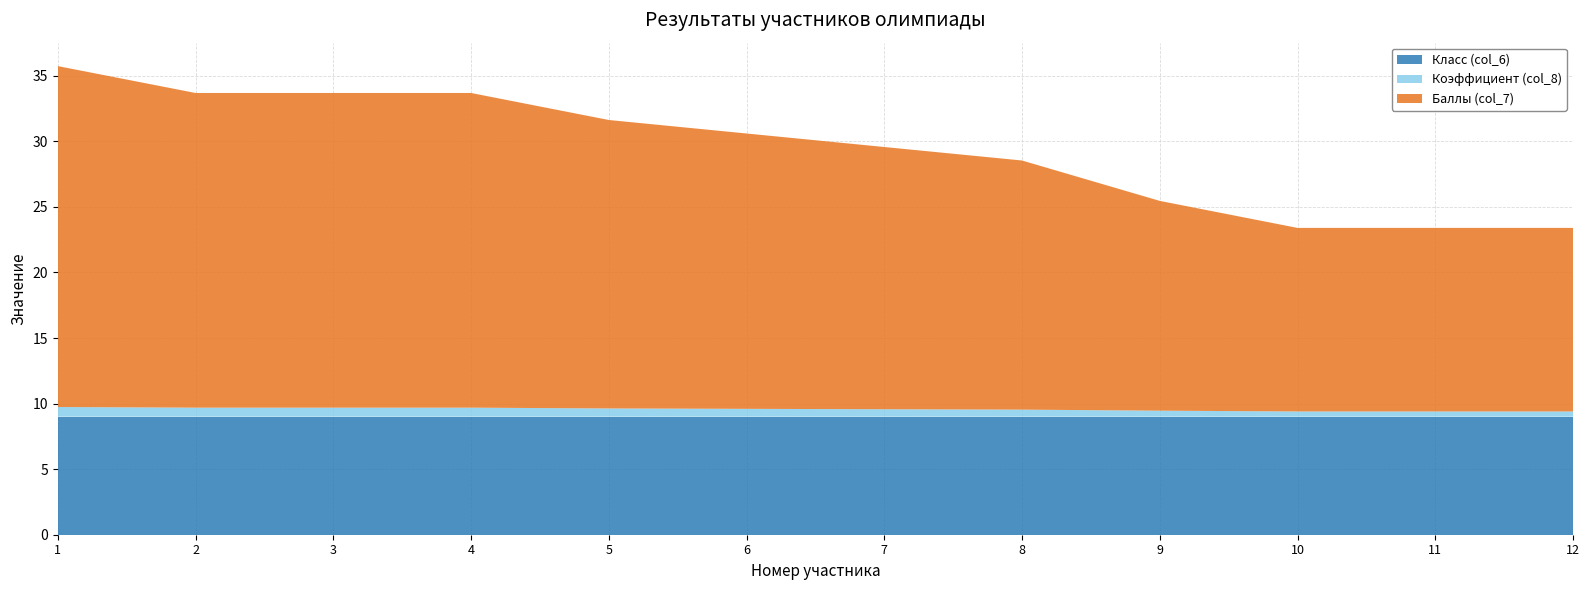

Reading right to left, transcribe all the data shown in this chart.

Баллы (col_7): 12=14.0	11=14.0	10=14.0	9=16.0	8=19.0	7=20.0	6=21.0	5=22.0	4=24.0	3=24.0	2=24.0	1=26.0
Коэффициент (col_8): 12=0.4	11=0.4	10=0.4	9=0.5	8=0.5	7=0.6	6=0.6	5=0.6	4=0.7	3=0.7	2=0.7	1=0.7
Класс (col_6): 12=9.0	11=9.0	10=9.0	9=9.0	8=9.0	7=9.0	6=9.0	5=9.0	4=9.0	3=9.0	2=9.0	1=9.0